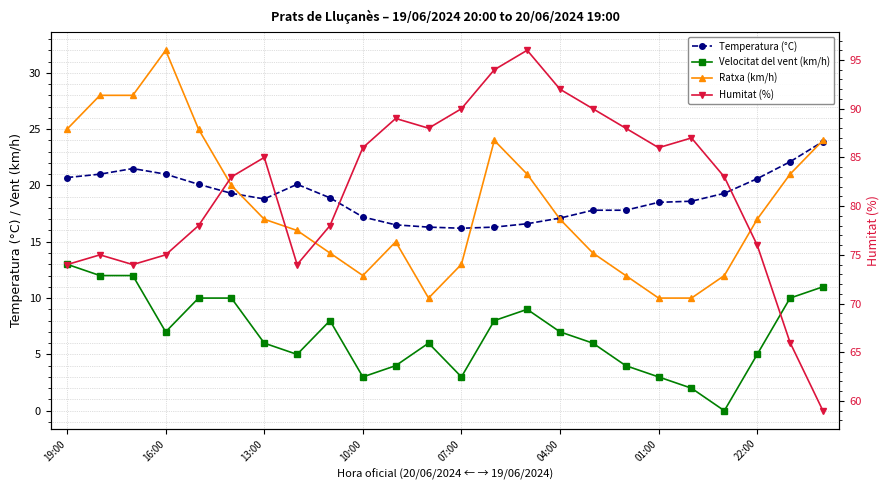

At which category is the sum across all series the highest?

14